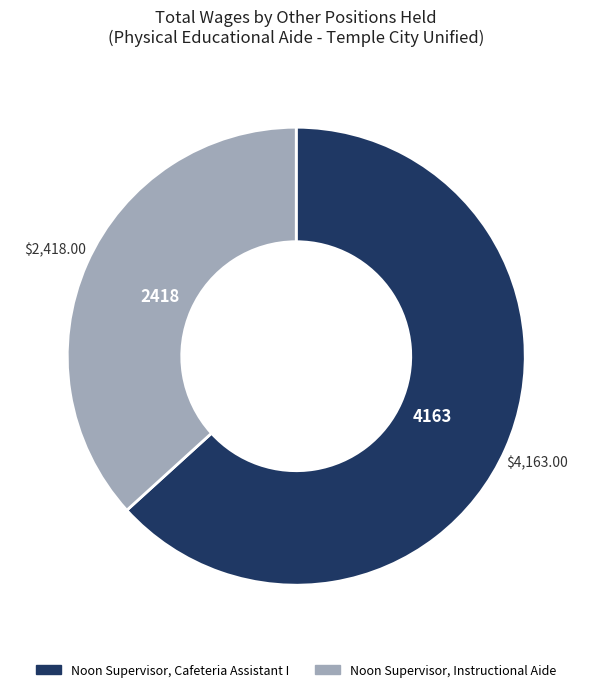

True or false: Noon Supervisor, Instructional Aide accounts for 44% of the total.

False